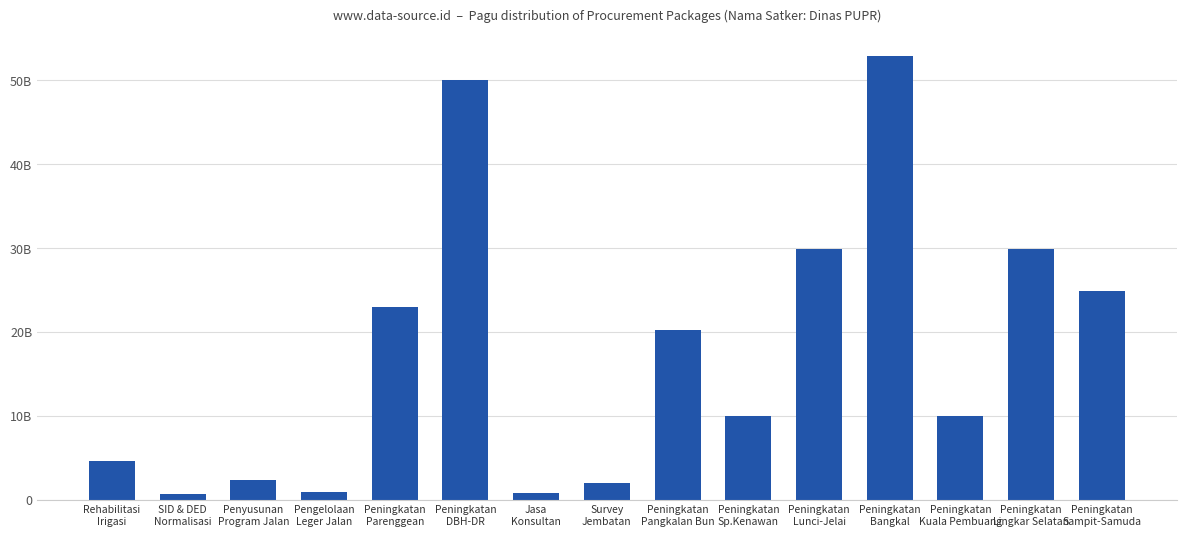

What is the label of the 3rd bar from the left?

Penyusunan
Program Jalan